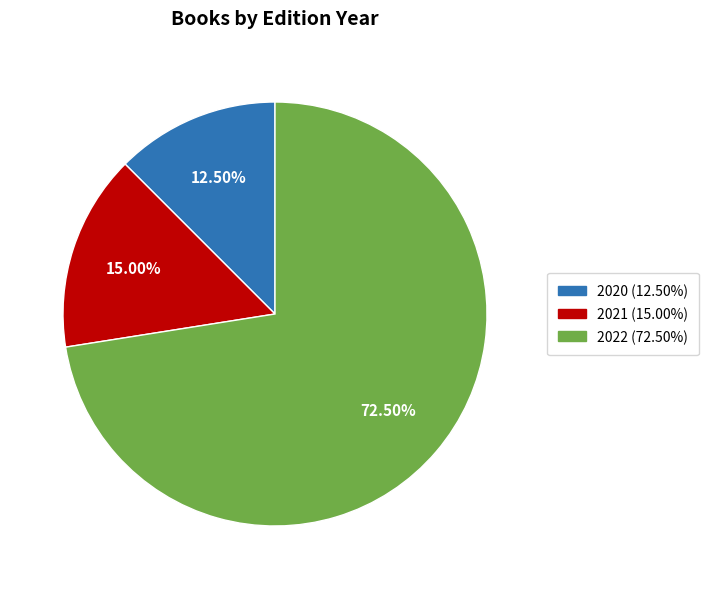

What is the largest slice in the pie chart?

2022